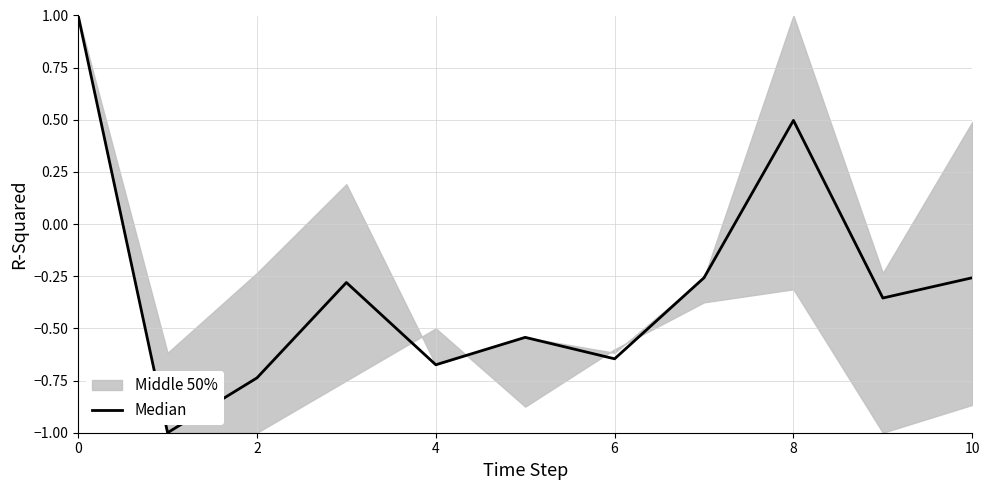

How many values are below 0?

9